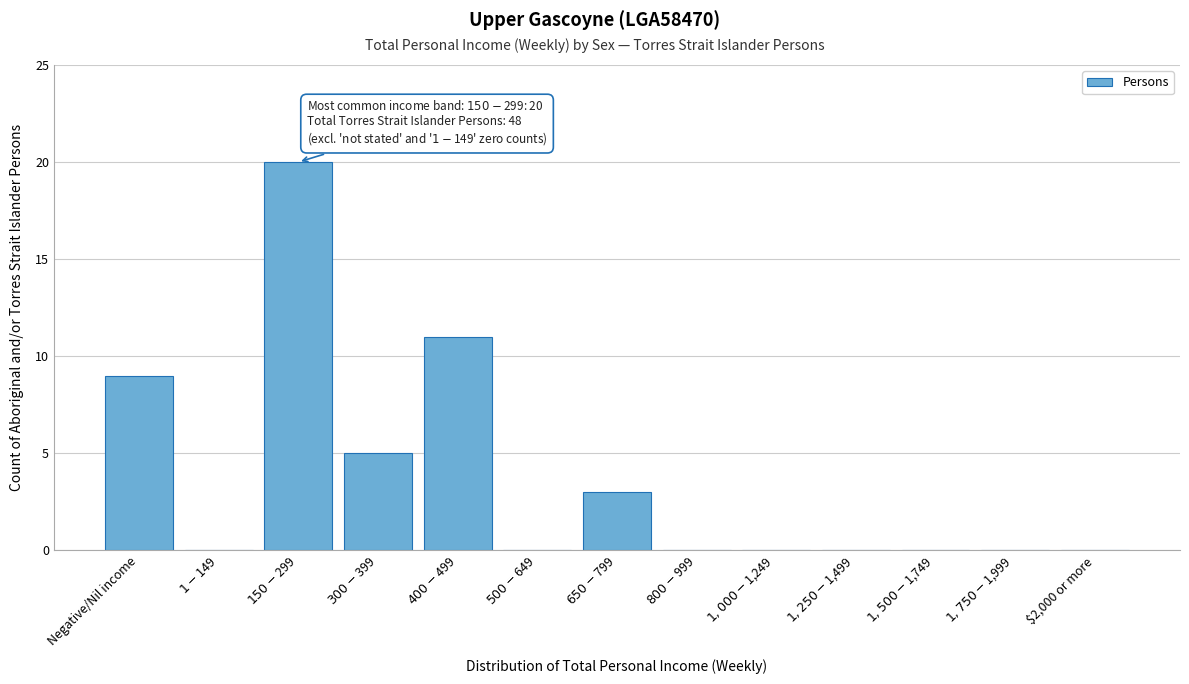

The chart shows a value of -12 at $2,000 or more. True or false?

False